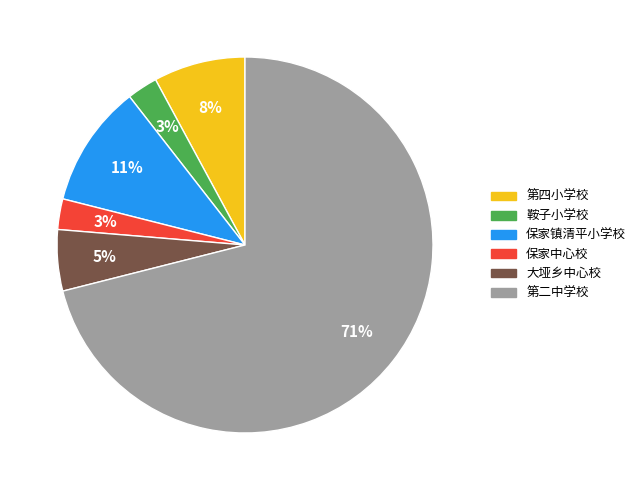

To the nearest percent, what is the average slice percentage?

17%